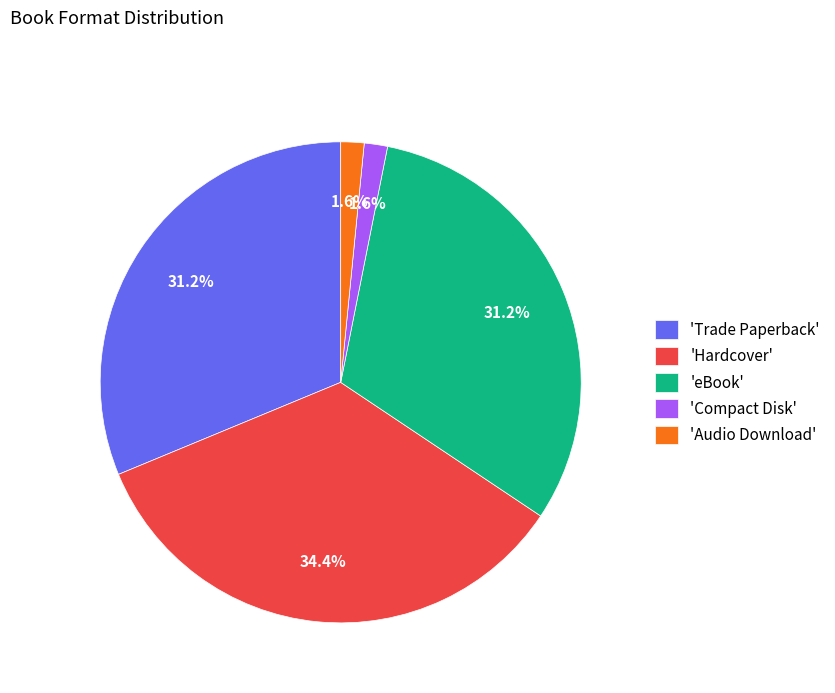

Combined, do 'Audio Download' and 'eBook' account for over 50%?

No